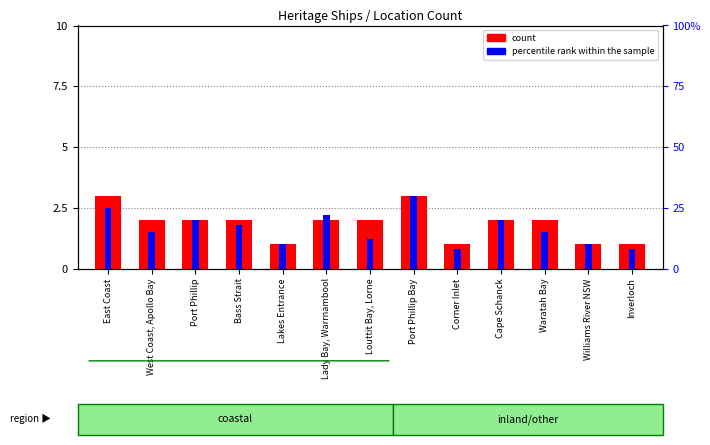

Are the bars grouped side by side (vs. stacked)?

Yes